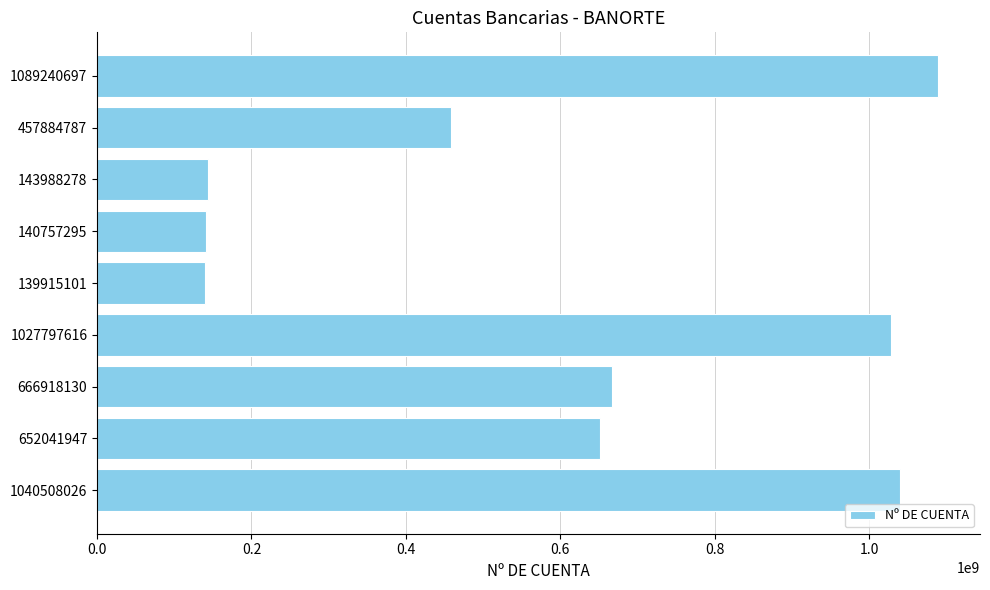

How many bars are there in total?

9